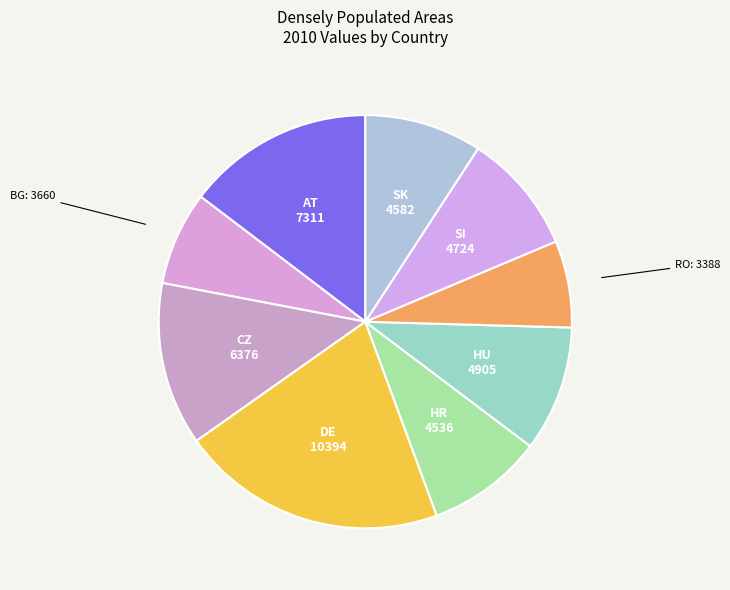

Which category has the biggest portion of the pie?

DE